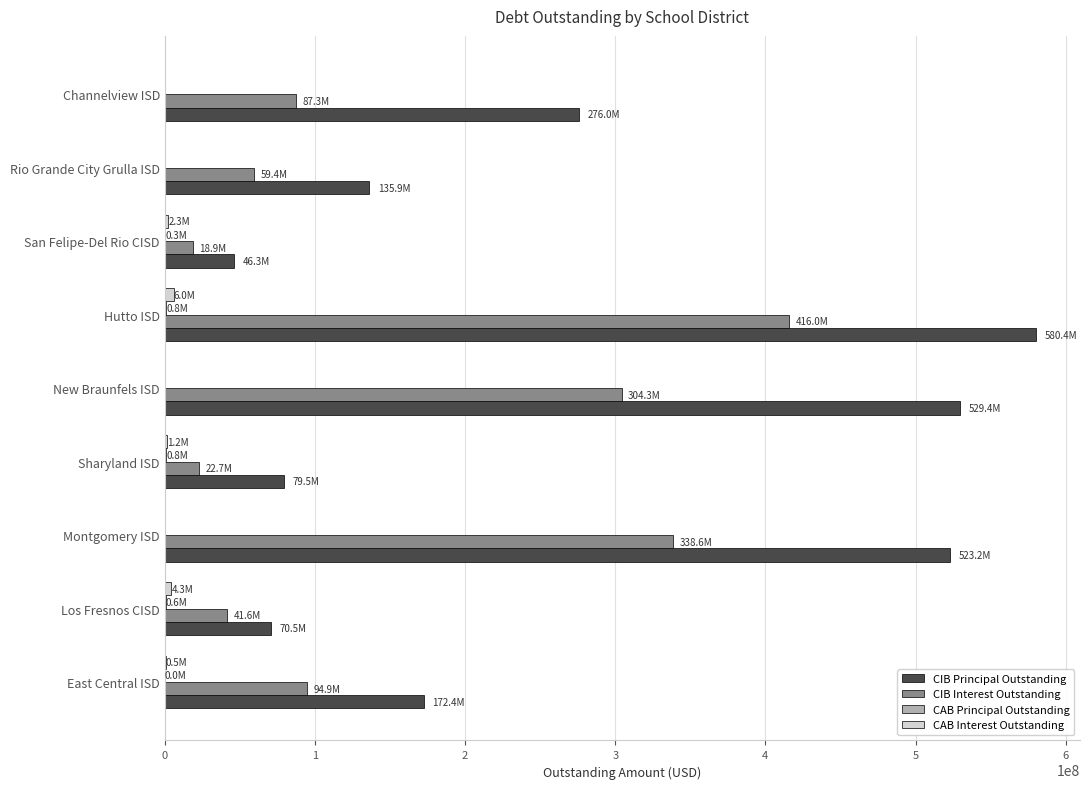

At which label is CIB Principal Outstanding closest to 313355000?

Channelview ISD